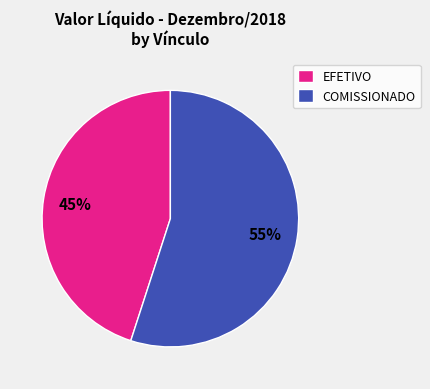

How many segments does this pie chart have?

2